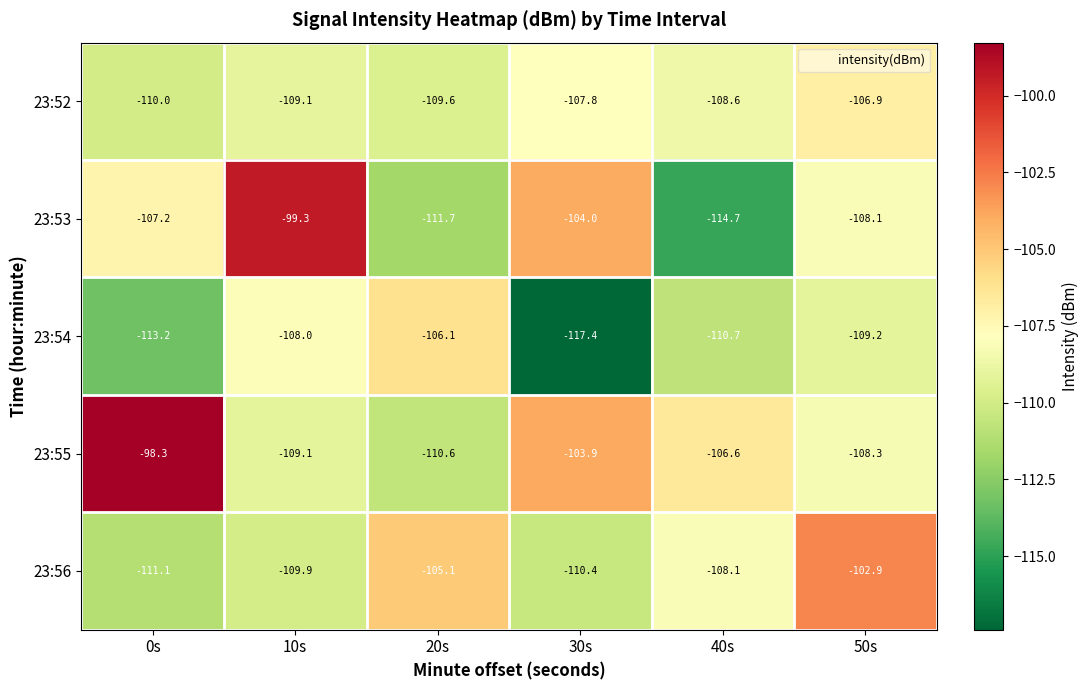

Rank the series by their maximum value, from lowest to highest.

23:52, 23:54, 23:56, 23:53, 23:55